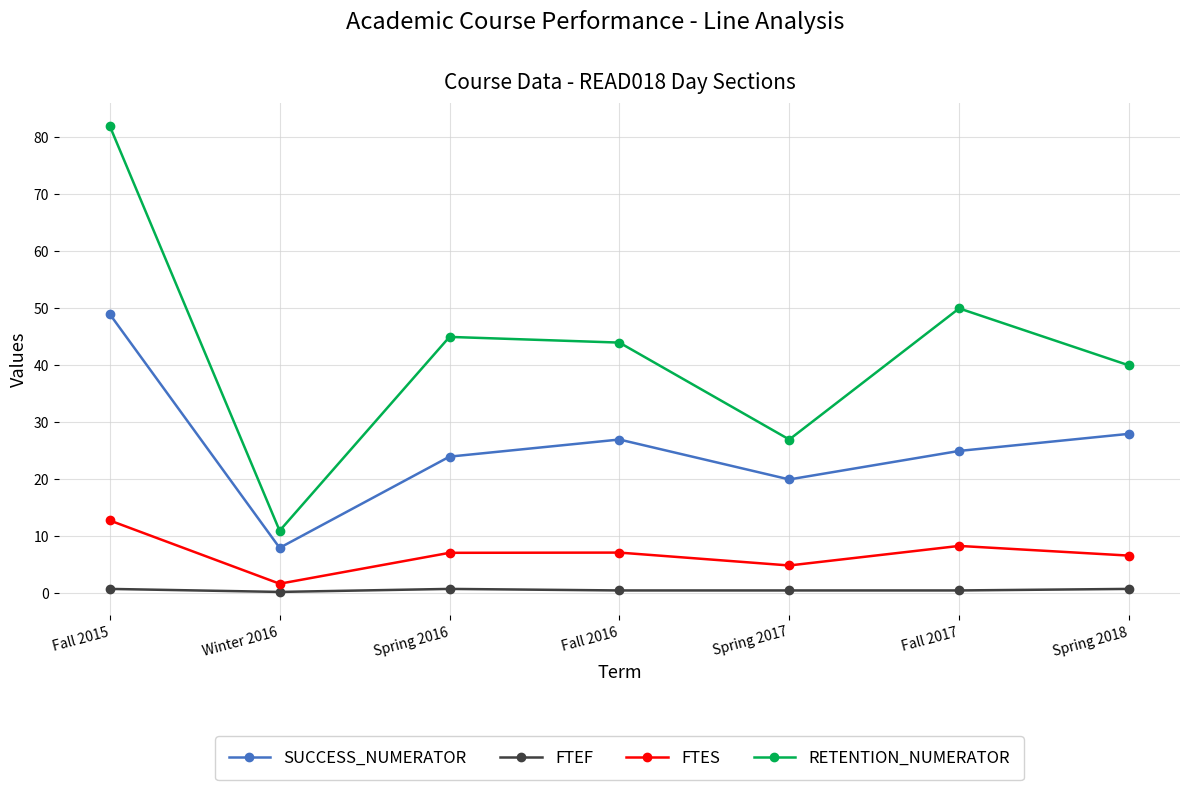

True or false: SUCCESS_NUMERATOR and FTES cross at least once.

False